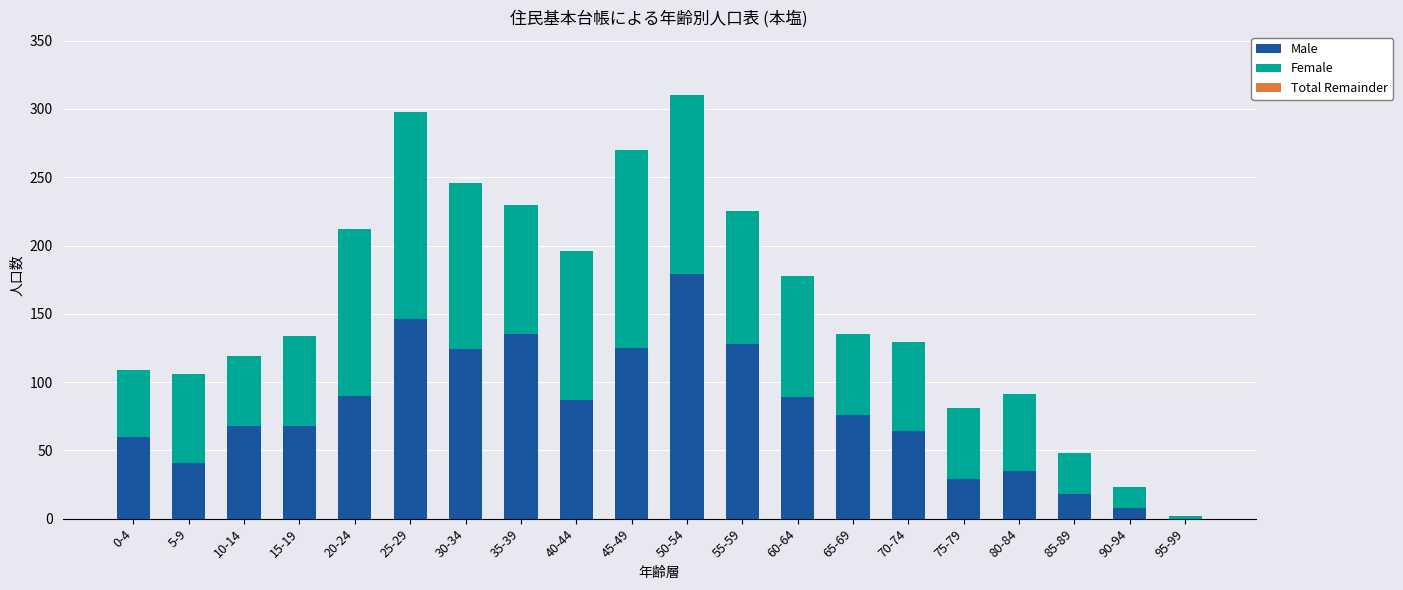

What is the highest value of the Male series?

179